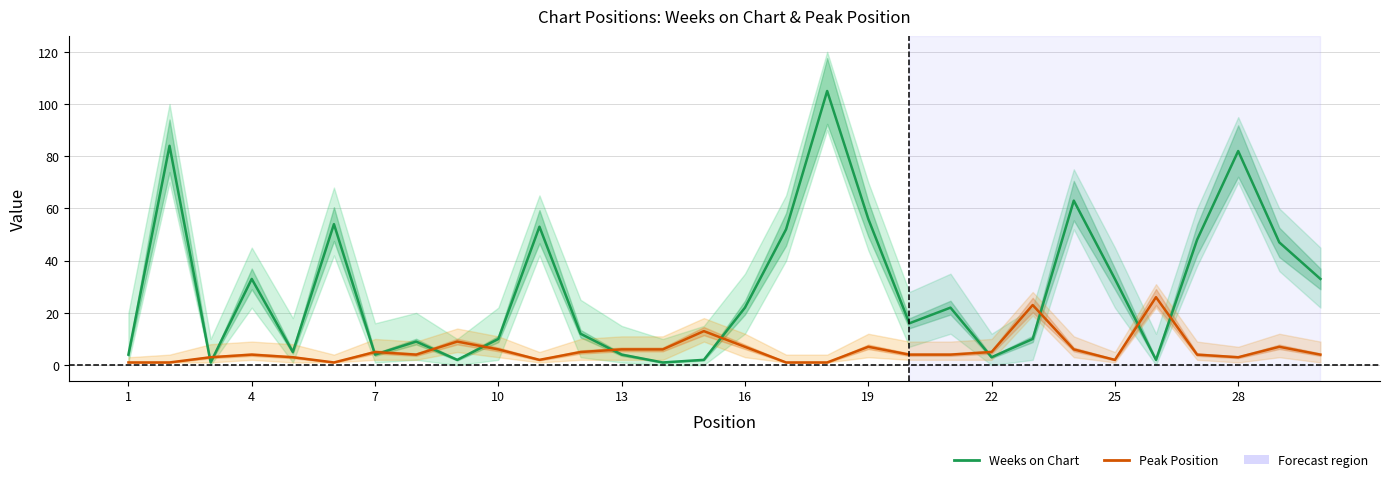

How many values in the Weeks on Chart series exceed 22?

13